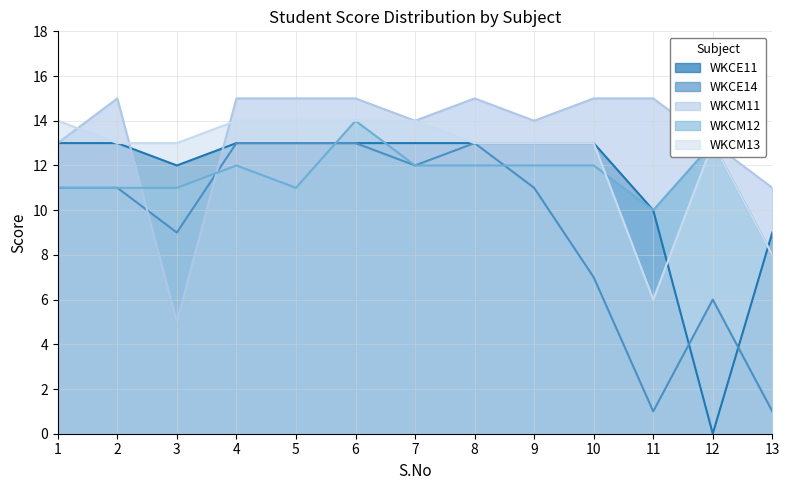

What is the greatest value displayed?

15